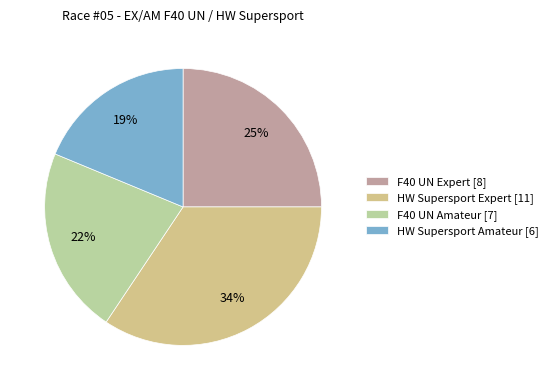

Rank the categories by value from highest to lowest.

HW Supersport Expert, F40 UN Expert, F40 UN Amateur, HW Supersport Amateur